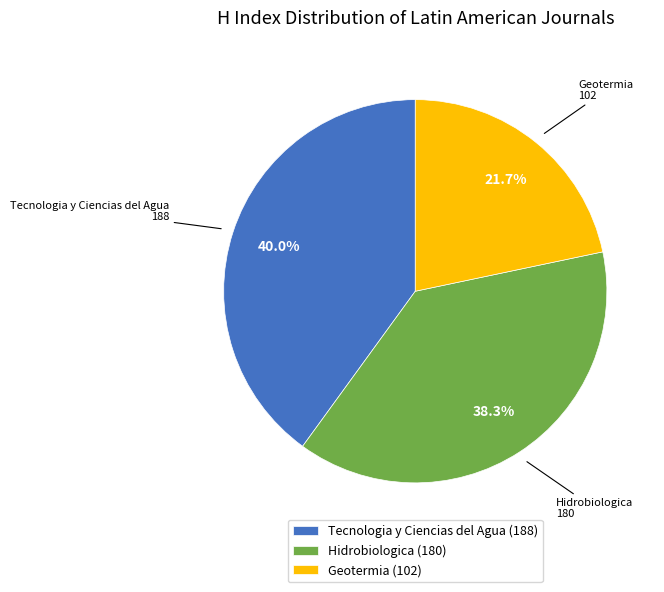

What is the smallest slice in the pie chart?

Geotermia